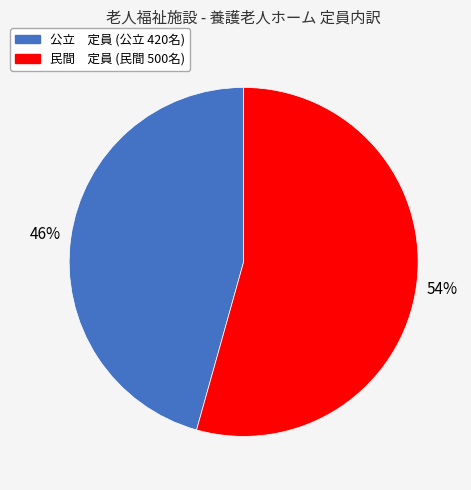

True or false: 公立 定員 accounts for 46% of the total.

True